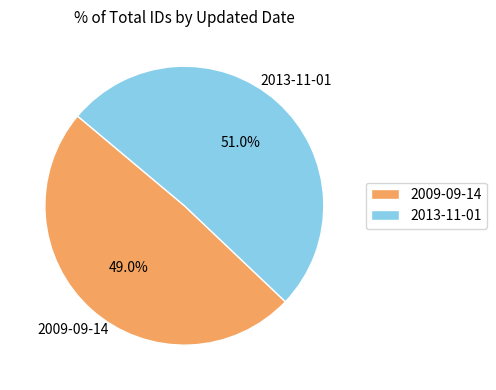

What percentage is NOT represented by 2013-11-01?

49.0%